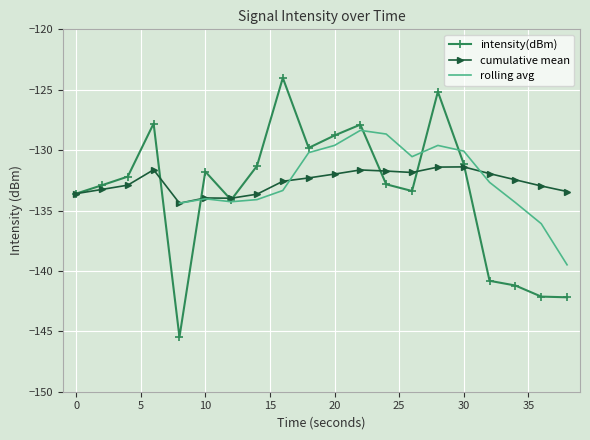

Reading right to left, list all the values displayed in this chart.

38=-142.2	36=-142.1	34=-141.2	32=-140.8	30=-131.1	28=-125.2	26=-133.4	24=-132.8	22=-127.9	20=-128.8	18=-129.8	16=-124.0	14=-131.3	12=-134.1	10=-131.8	8=-145.5	6=-127.8	4=-132.2	2=-132.9	0=-133.6